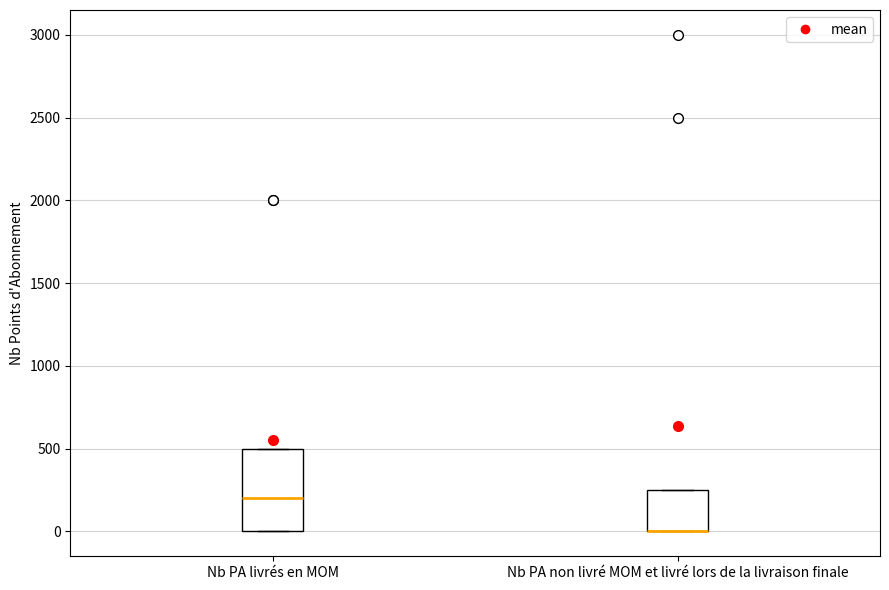

Reading left to right, read every box against the y-axis: the position of its median line, the range the box covers, and the ends of its whiskers. The values are not printed on the chart, so give them approximately, as read against the axis.

Nb PA livrés en MOM: median 200, box 0 to 500, whiskers 0 to 500
Nb PA non livré MOM et livré lors de la livraison finale: median 0 (drawn on the box's lower edge), box 0 to 250, whiskers 0 to 250